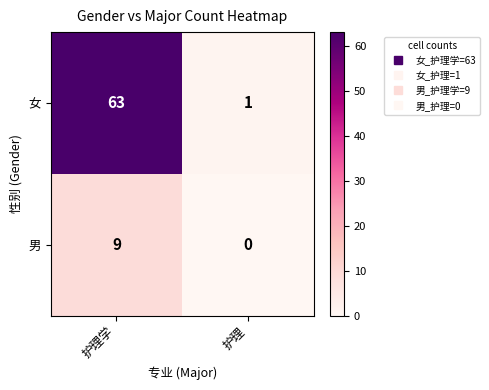

At how many categories does at least one series exceed 53?

1